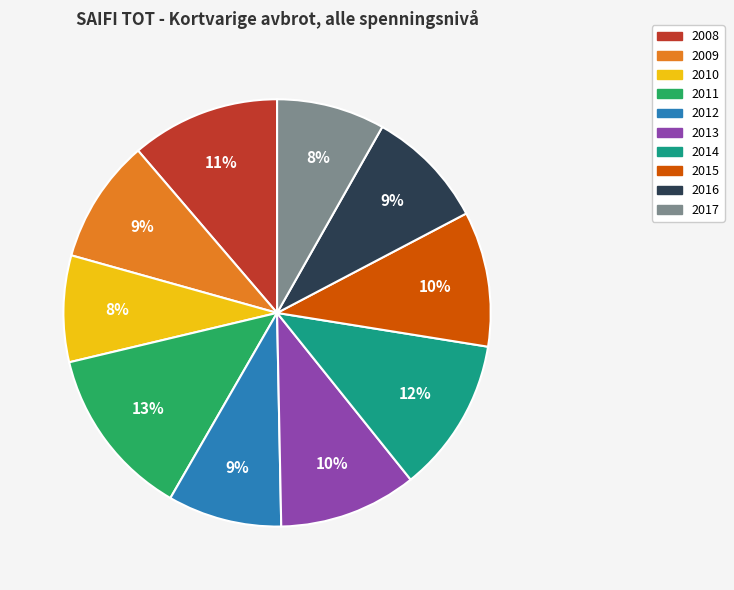

Count the number of slices in the pie.

10